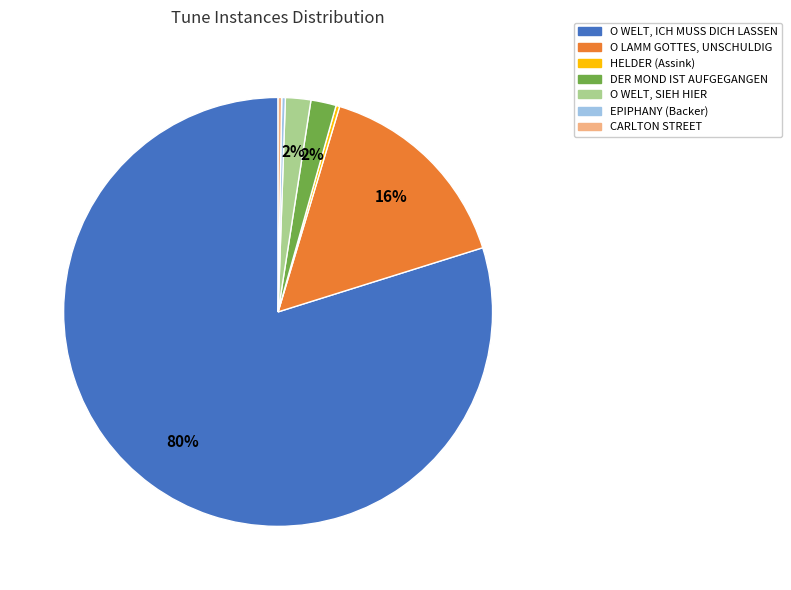

What is the largest slice in the pie chart?

O WELT, ICH MUSS DICH LASSEN